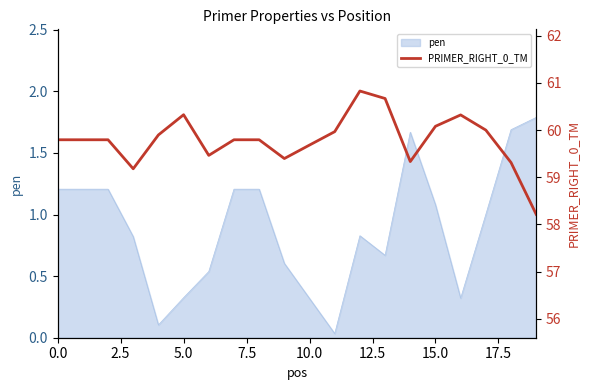

What is the minimum value shown in the chart?

58.2